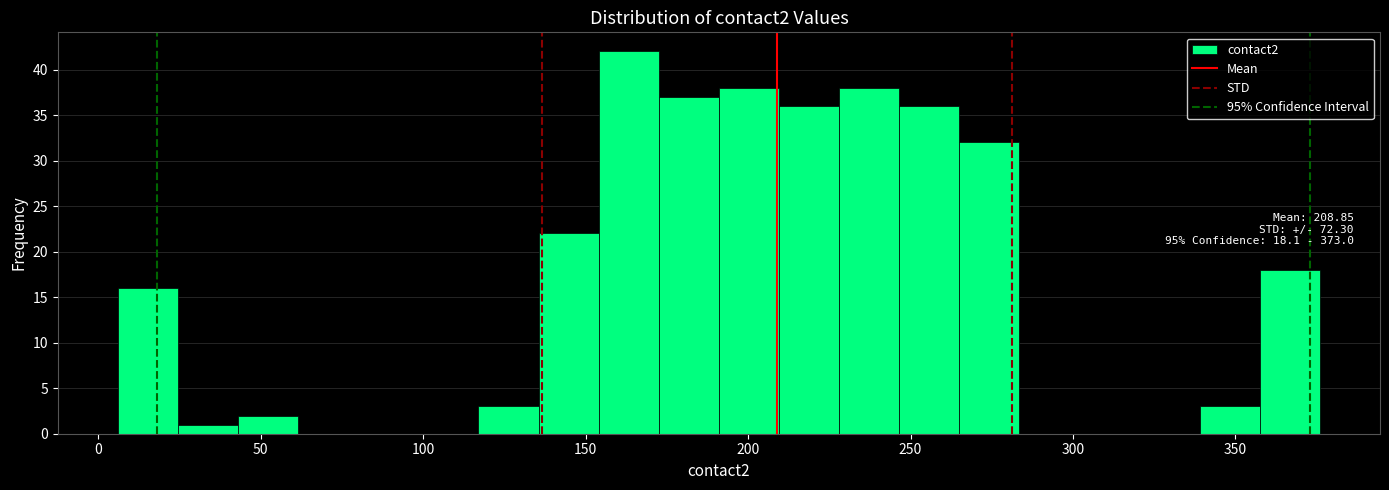

Around what value on the x-axis is the tallest bar? Give the approximate position of its centre, as read against the axis.

165